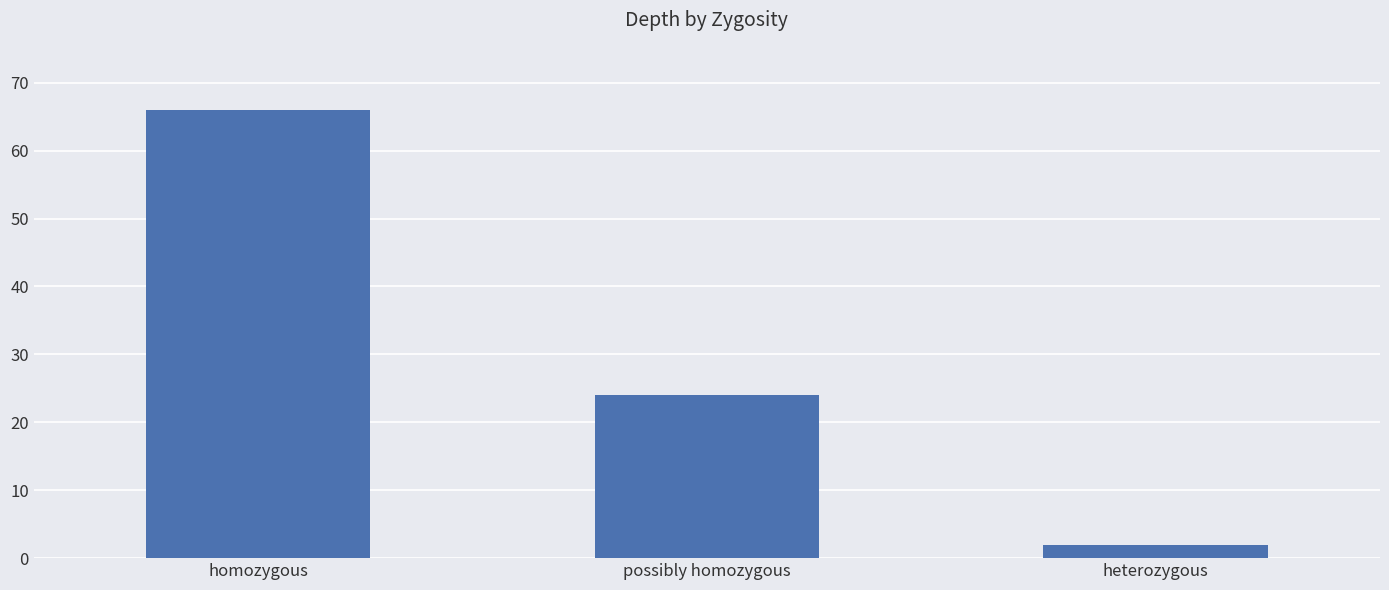

What is the sum of the values at possibly homozygous and homozygous?

90